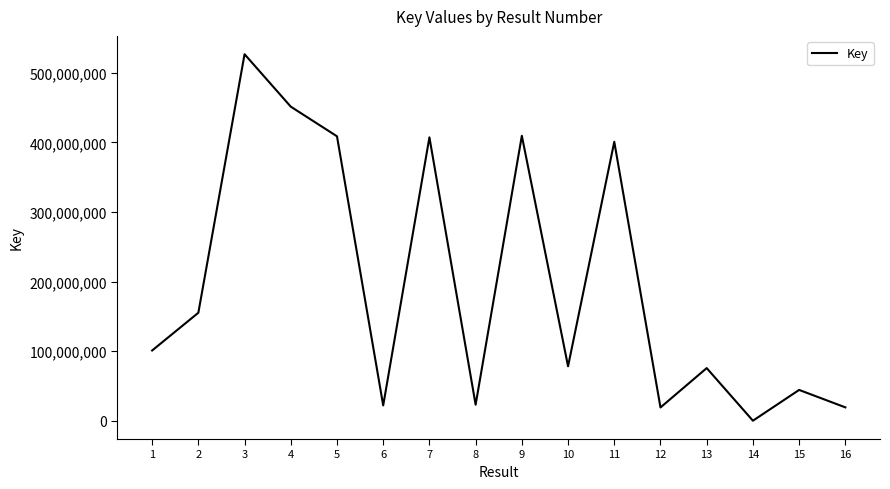

How many lines are shown in the chart?

1